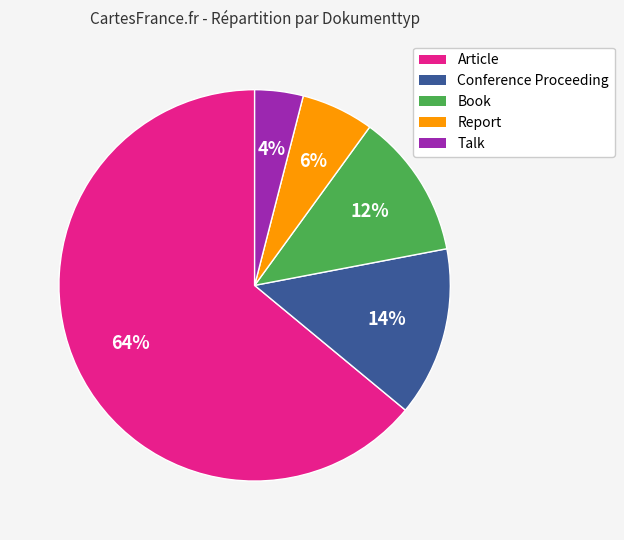

True or false: Book accounts for 12% of the total.

True